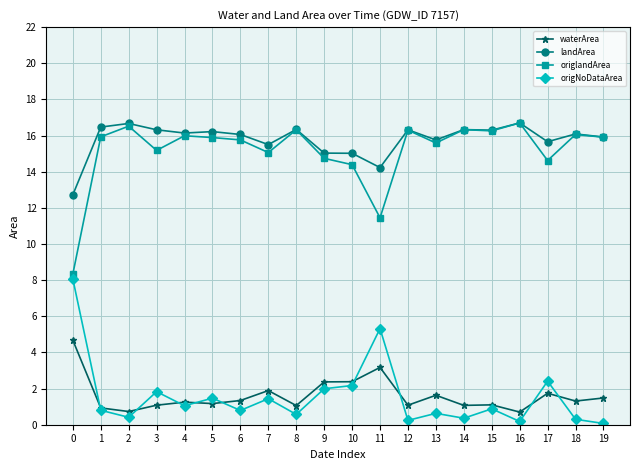

What is the difference between the second highest and minimum values in the origlandArea series?

8.2